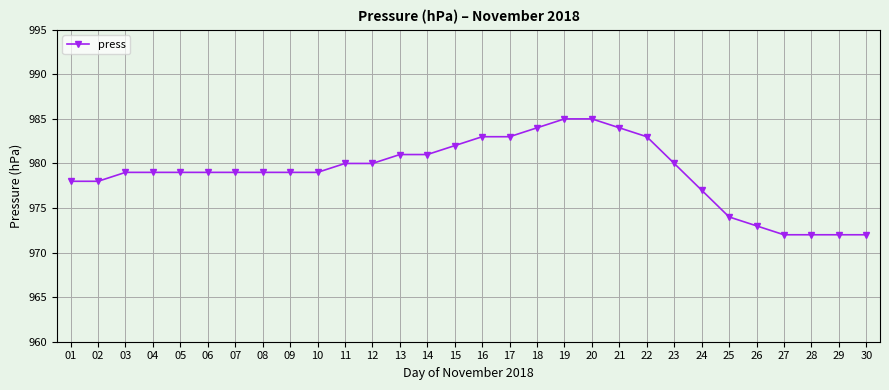

What is the smallest value displayed?

972